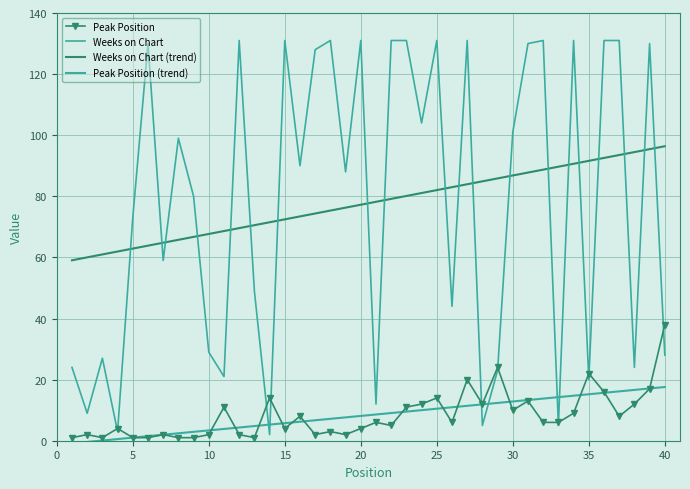

How many series are shown in this chart?

4